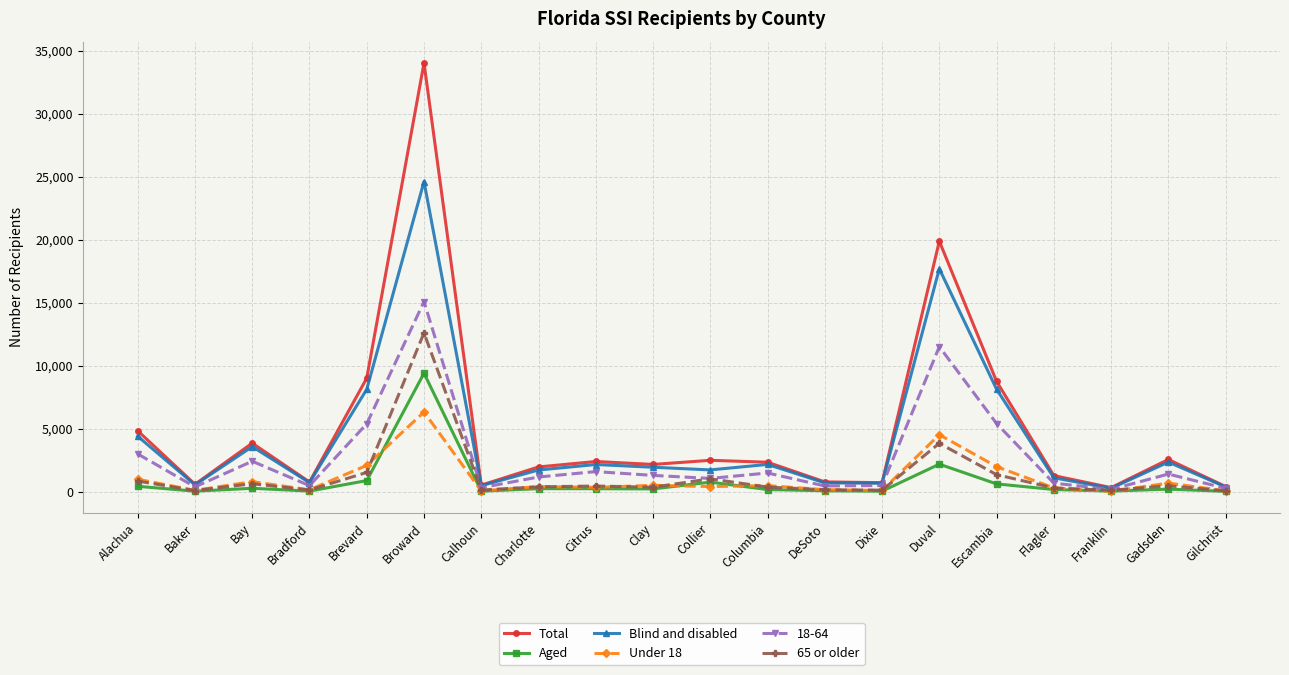

Where is the first local maximum for Blind and disabled?

Bay